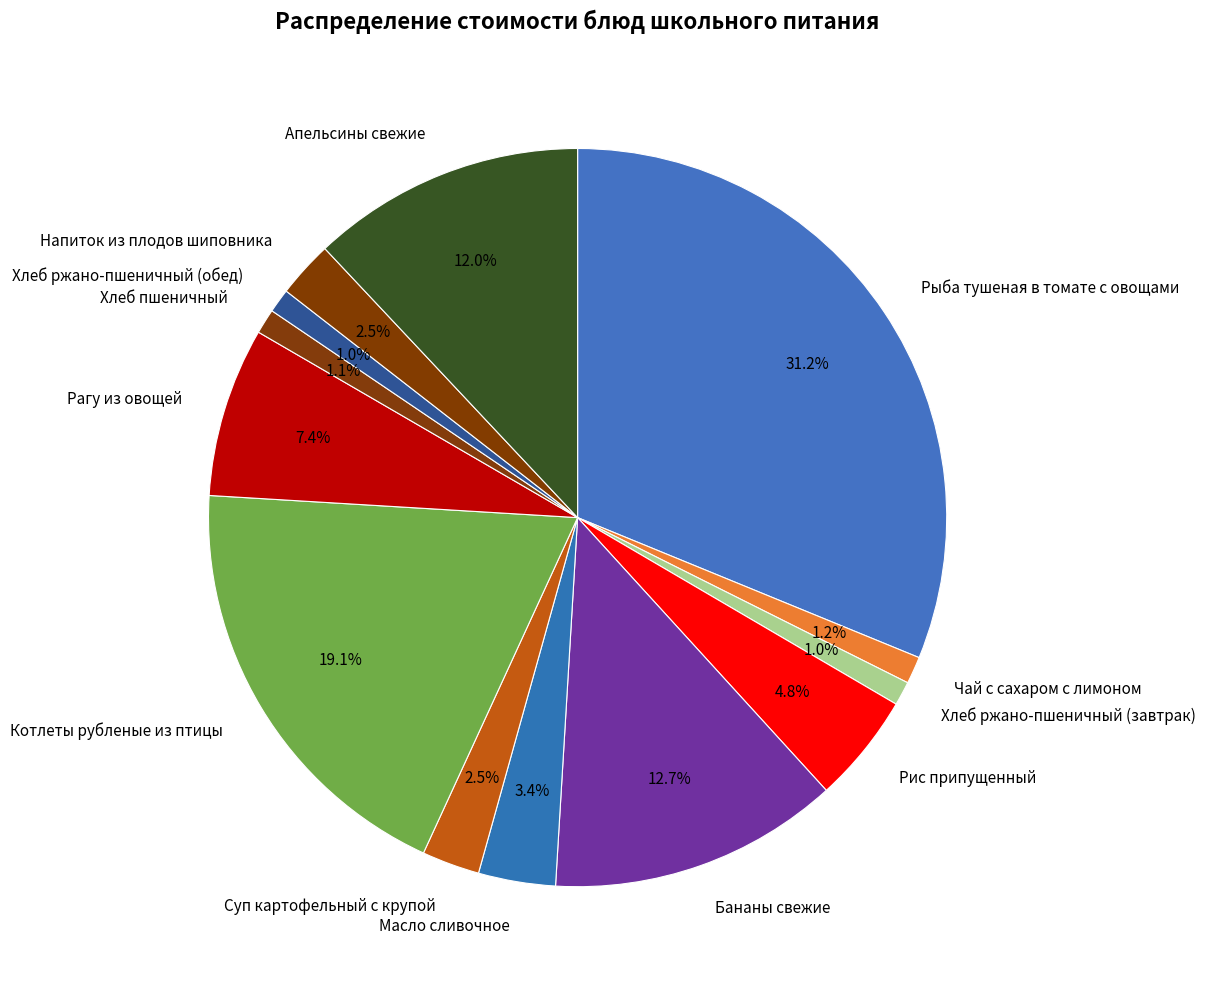

Approximately how many times larger is the value at Рагу из овощей compared to Котлеты рубленые из птицы?

0.4